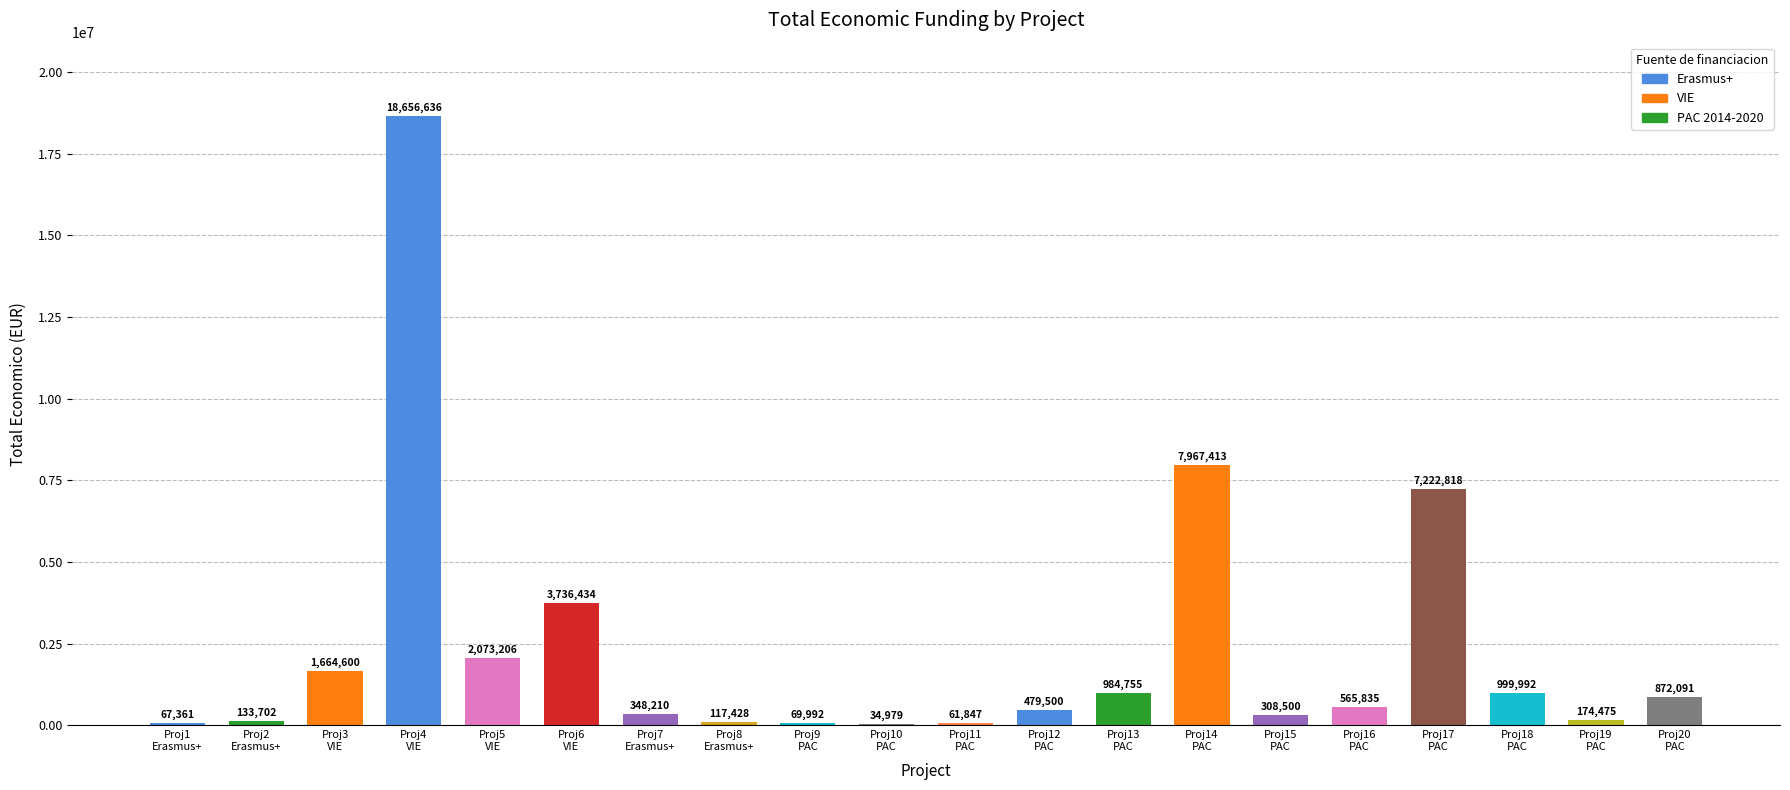

What is the sum of all values?

46539774